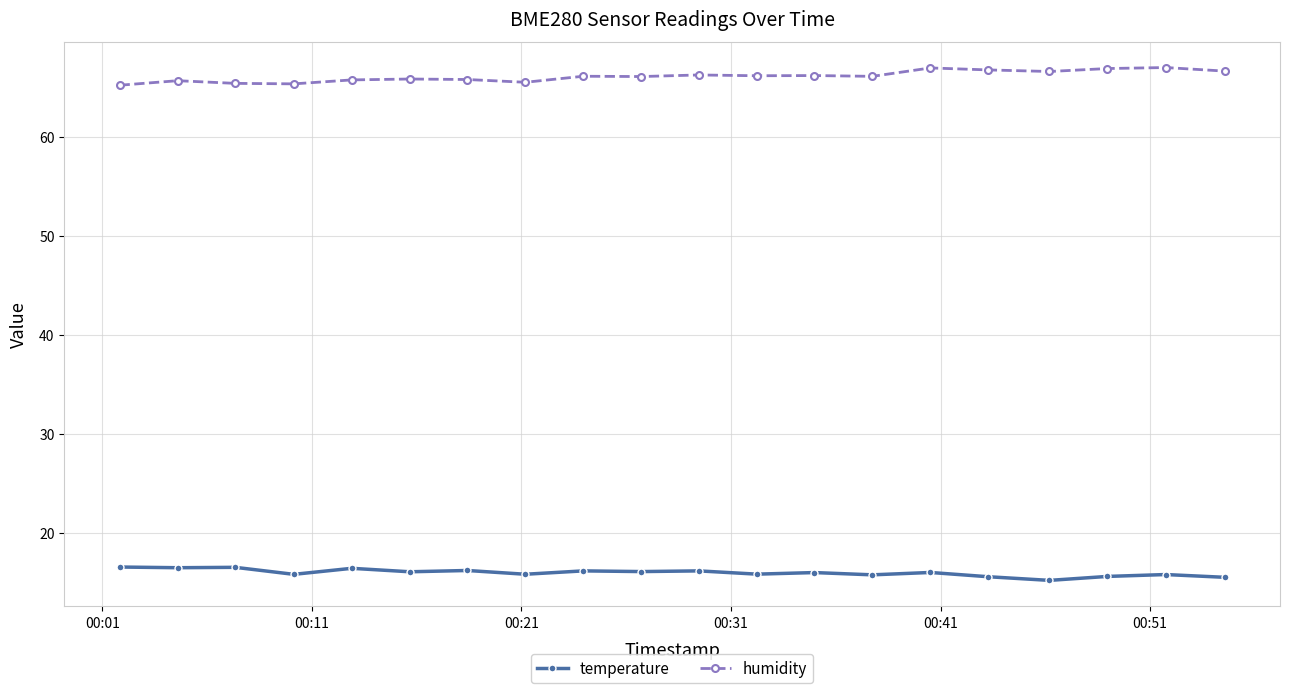

Rank the series by their maximum value, from highest to lowest.

humidity, temperature